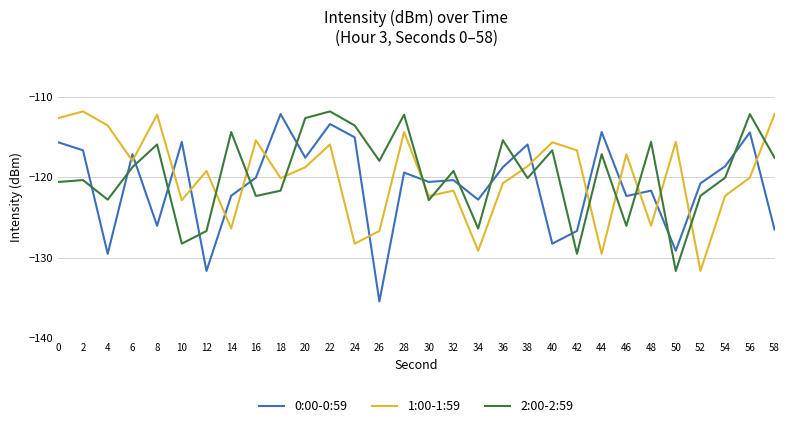

What is the average value of the 1:00-1:59 series?

-119.9